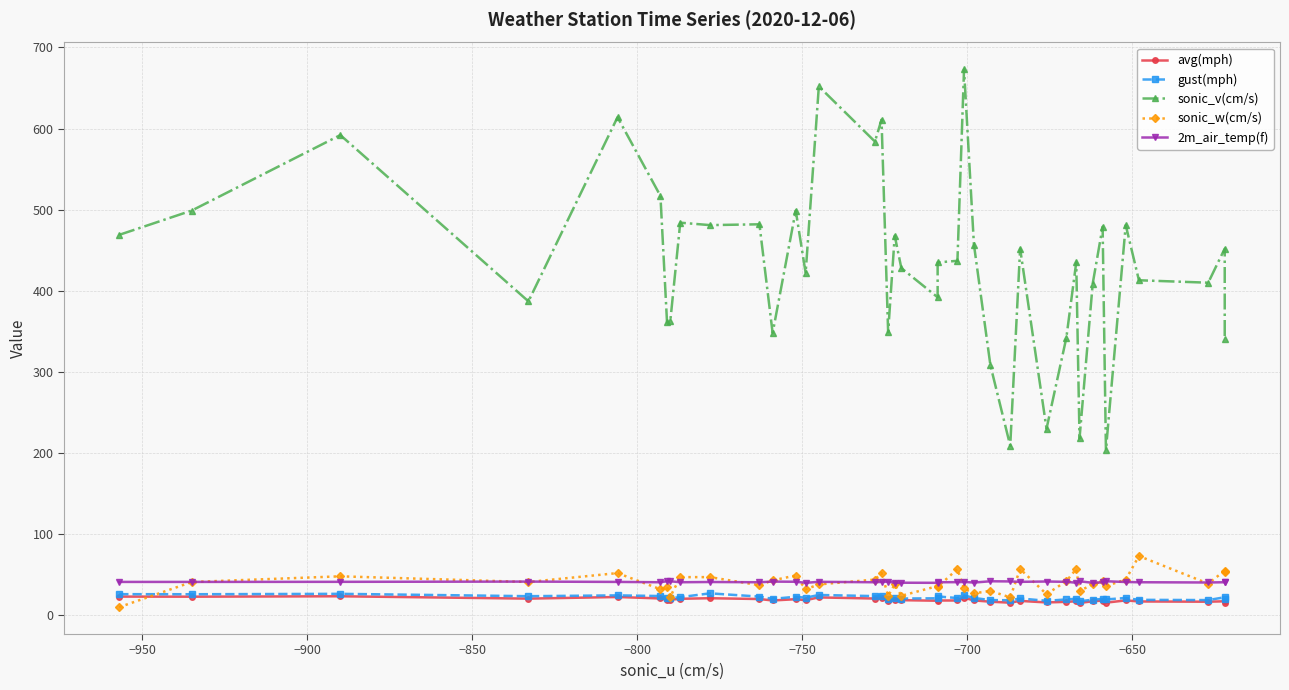

What are all the series names shown in the legend?

avg(mph), gust(mph), sonic_v(cm/s), sonic_w(cm/s), 2m_air_temp(f)